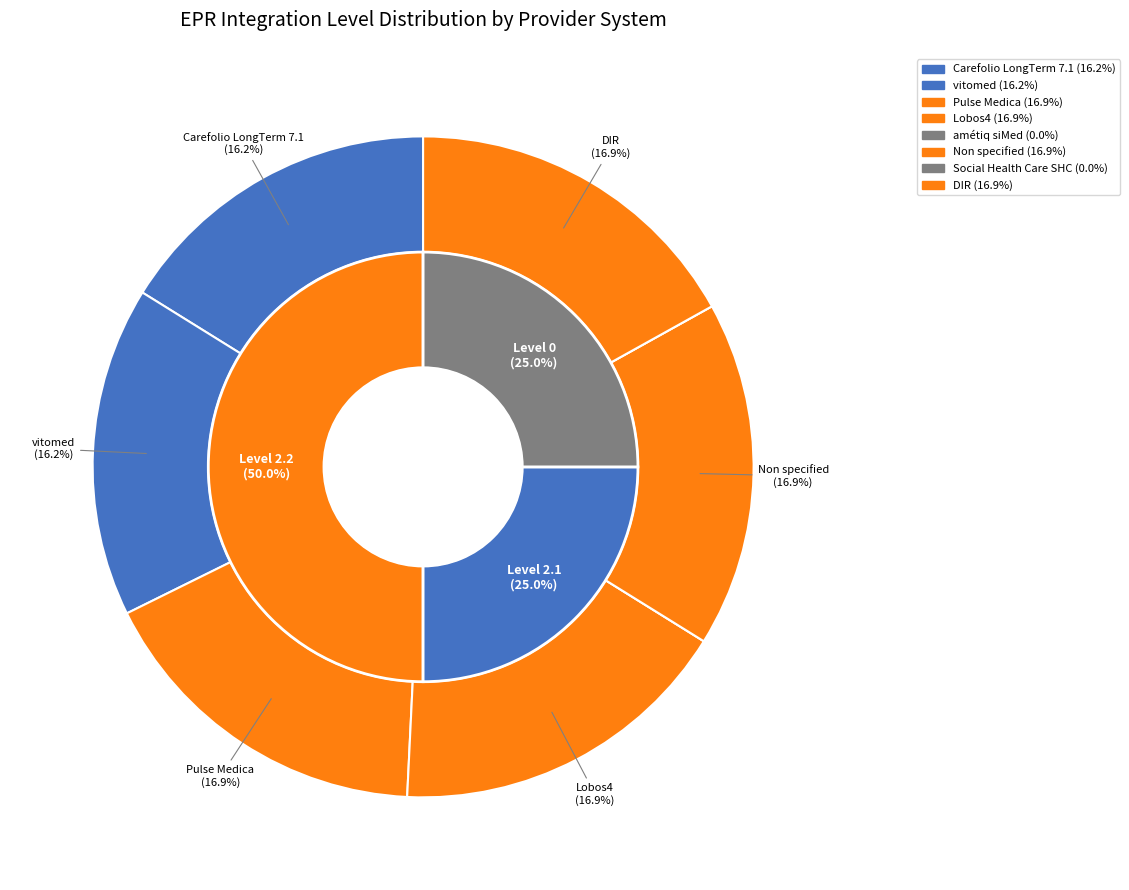

Count the number of slices in the pie.

8